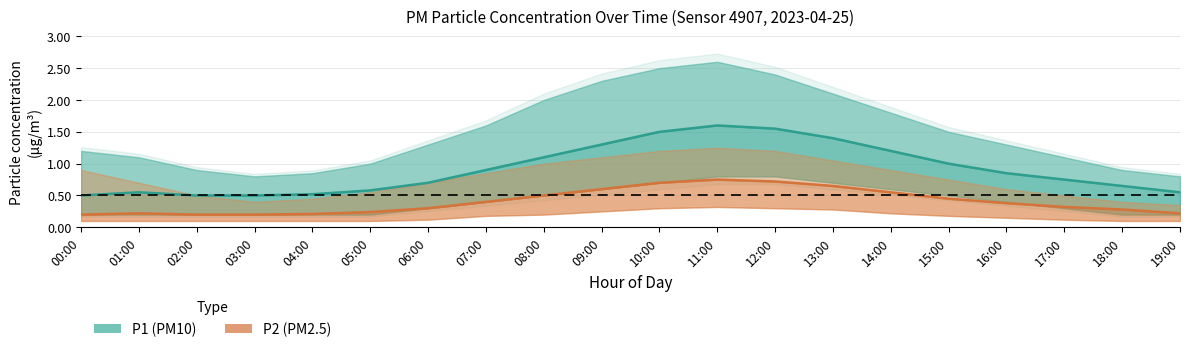

Between 12:00 and 18:00, which series saw the biggest shift?

P1 (PM10)